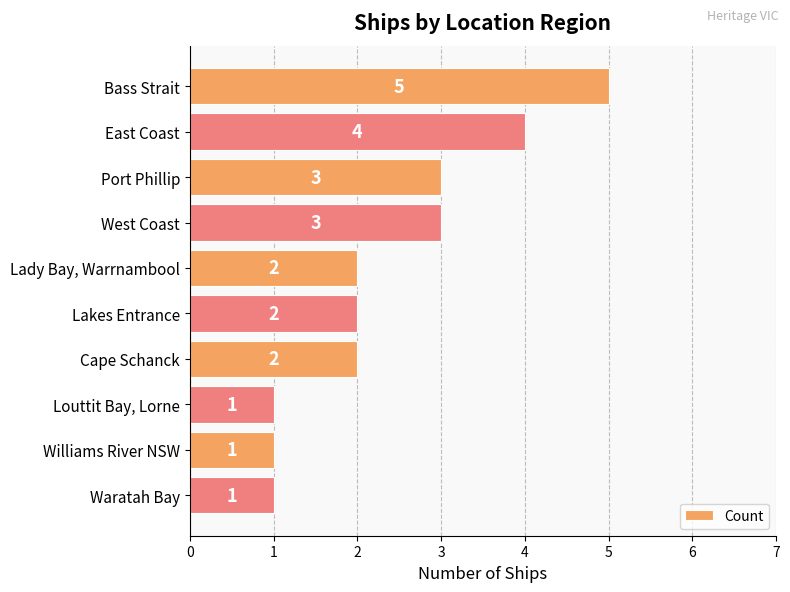

How many values are between 1 and 3?

8